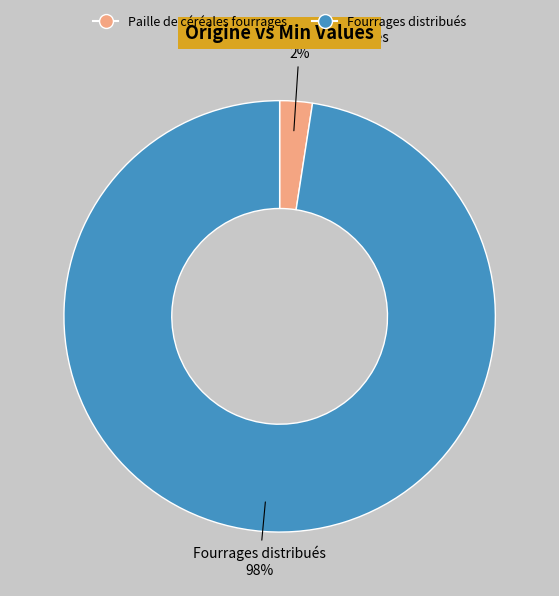

Is Fourrages distribués the majority of the pie?

Yes